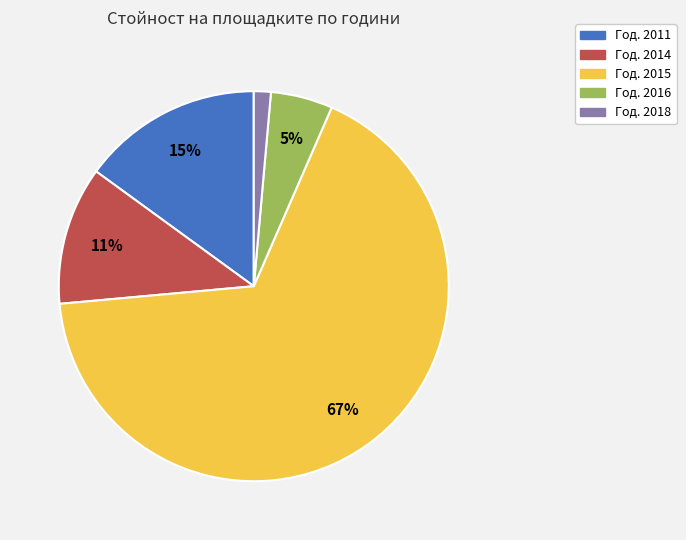

Does any single category account for the majority?

Yes